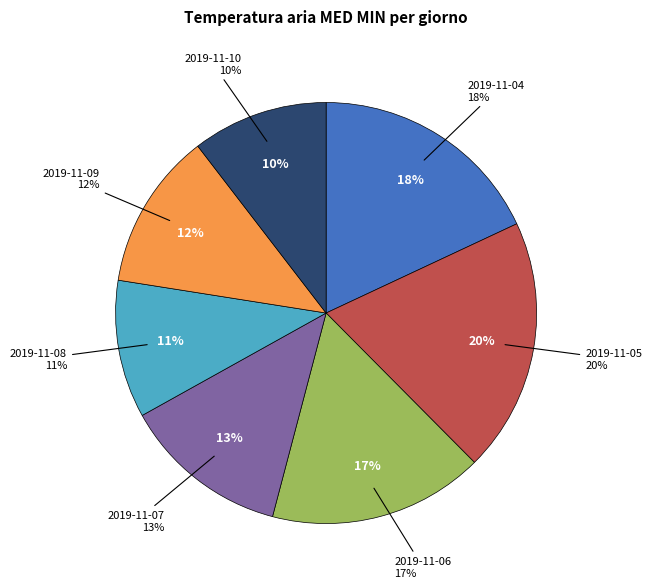

What is the change in value from 2019-11-08 to 2019-11-09?

+1.0